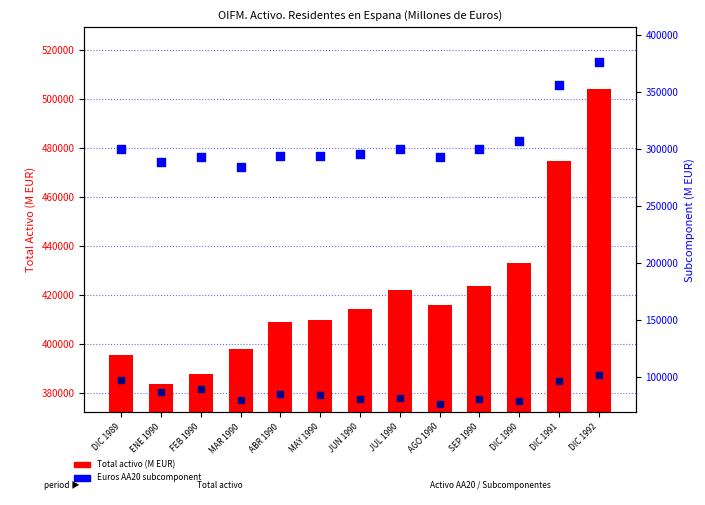

At which category is the sum across all series the highest?

DIC 1992